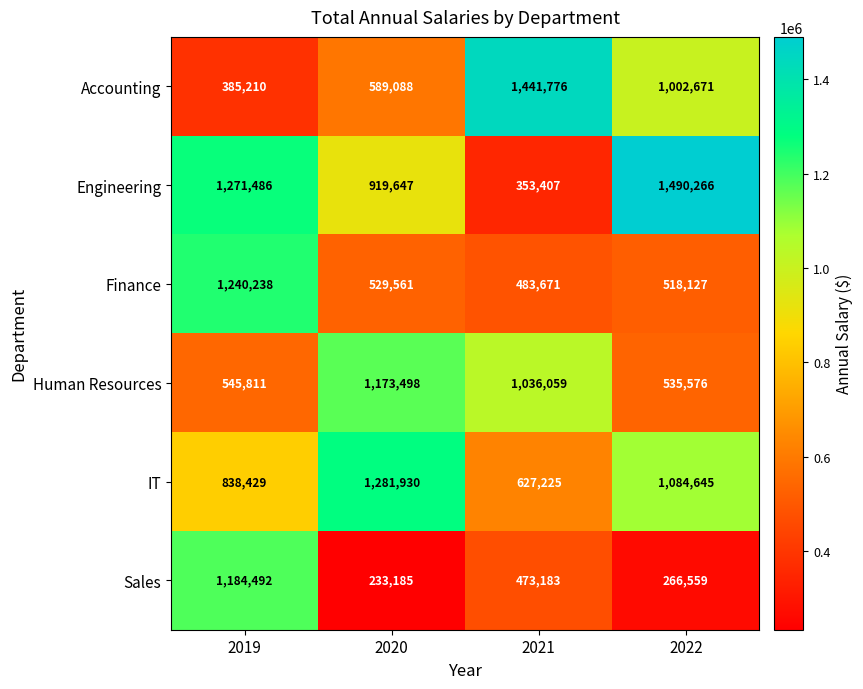

At which category does the chart reach its peak across all series?

2022